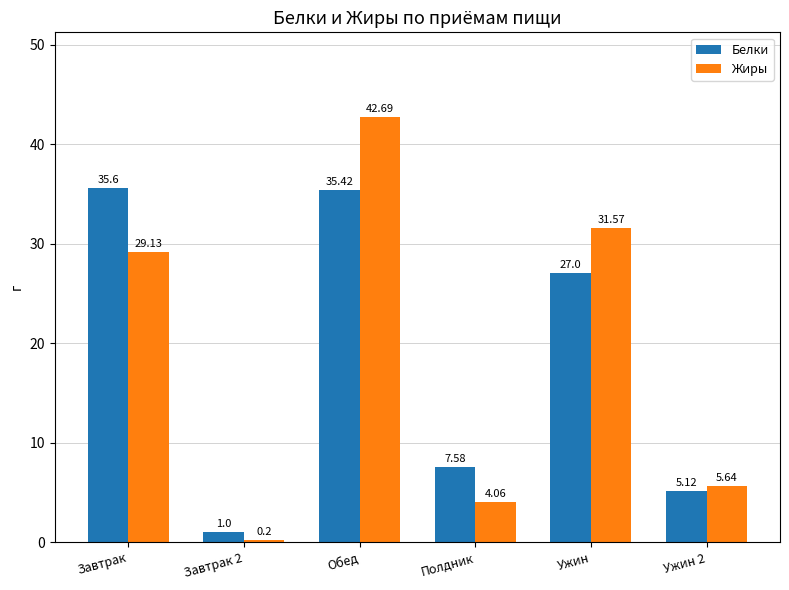

Does the chart contain any negative values?

No